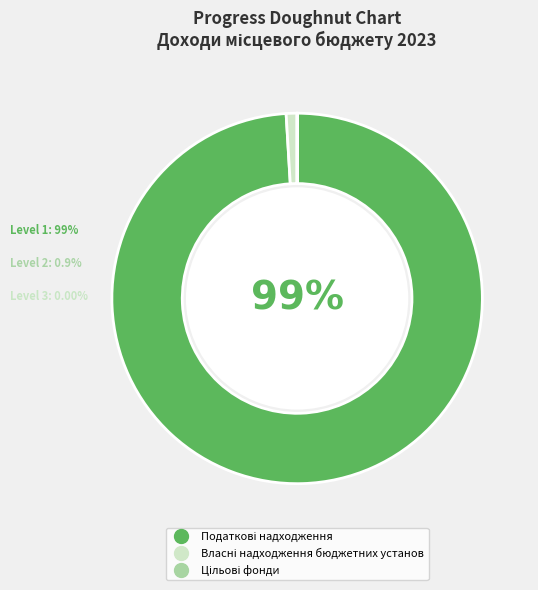

Is there any slice that represents more than half of the pie?

Yes